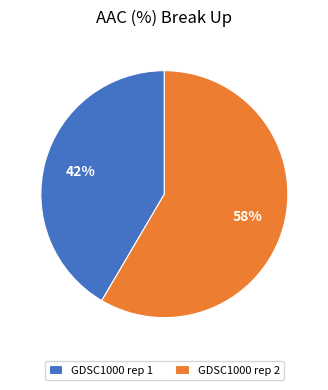

Approximately how many times larger is the value at GDSC1000 rep 1 compared to GDSC1000 rep 2?

0.7